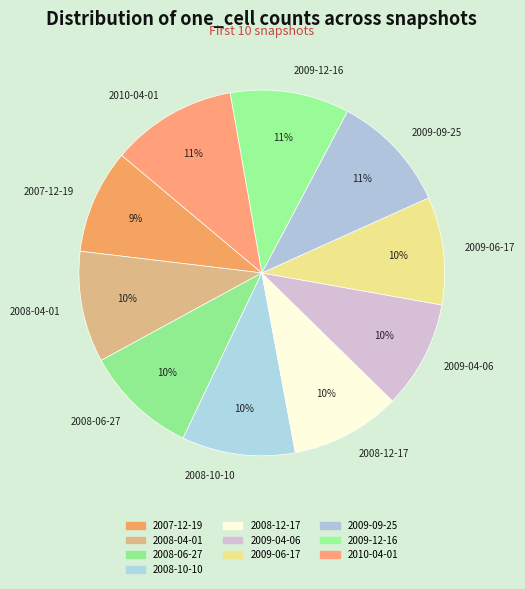

Is it true that 2009-04-06 is 1% of the pie?

False